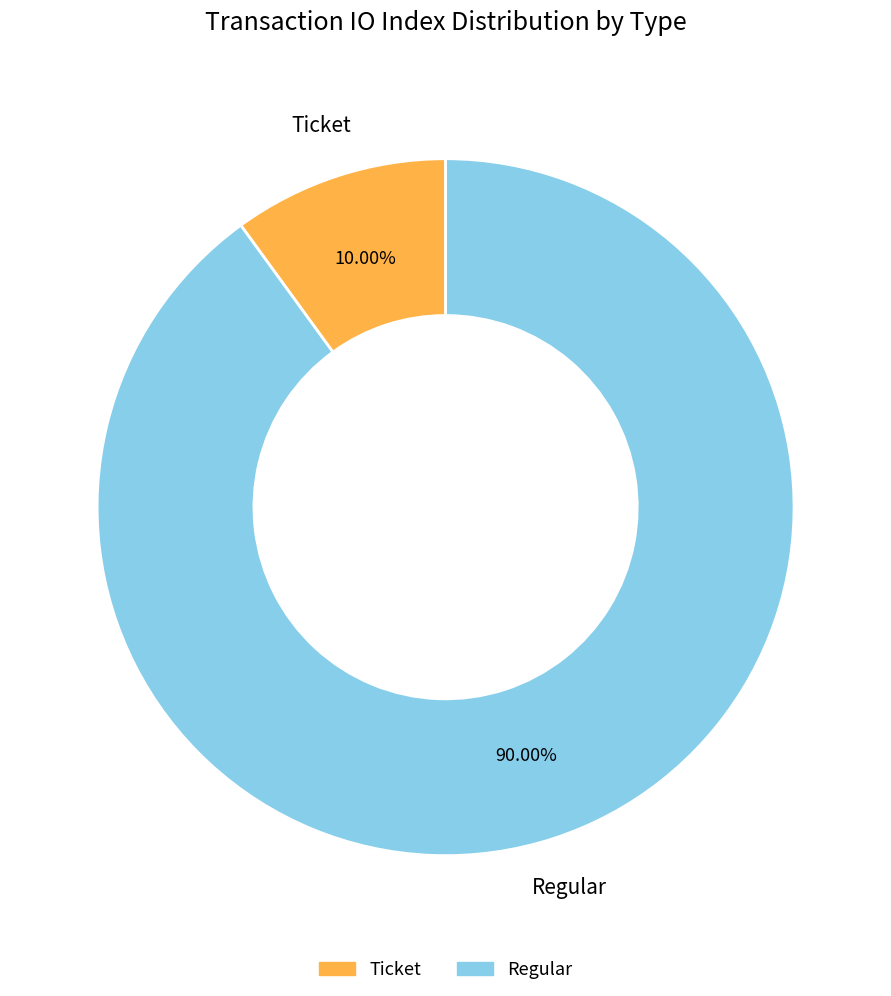

Between Ticket and Regular, which is larger?

Regular